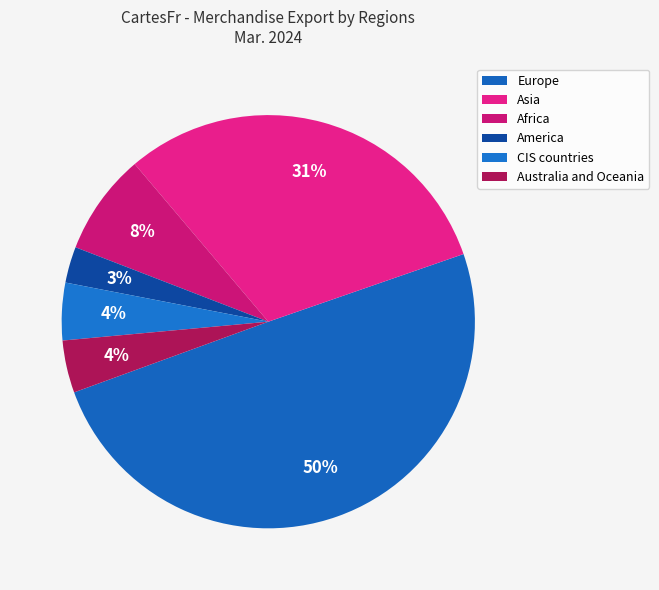

How many segments does this pie chart have?

6